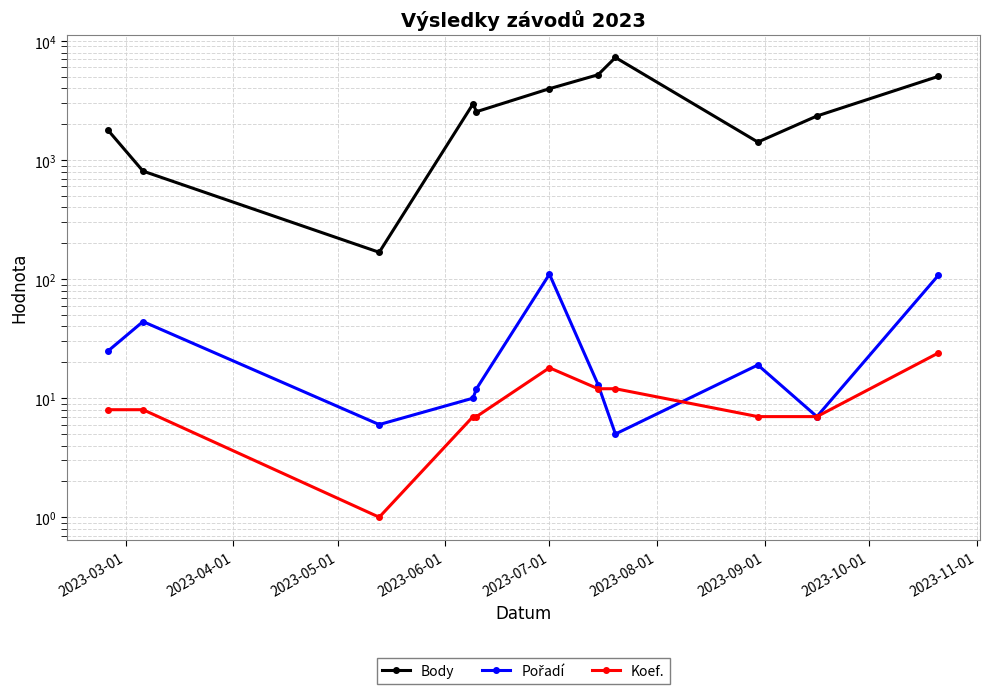

What is the average value of the Koef. series?

10